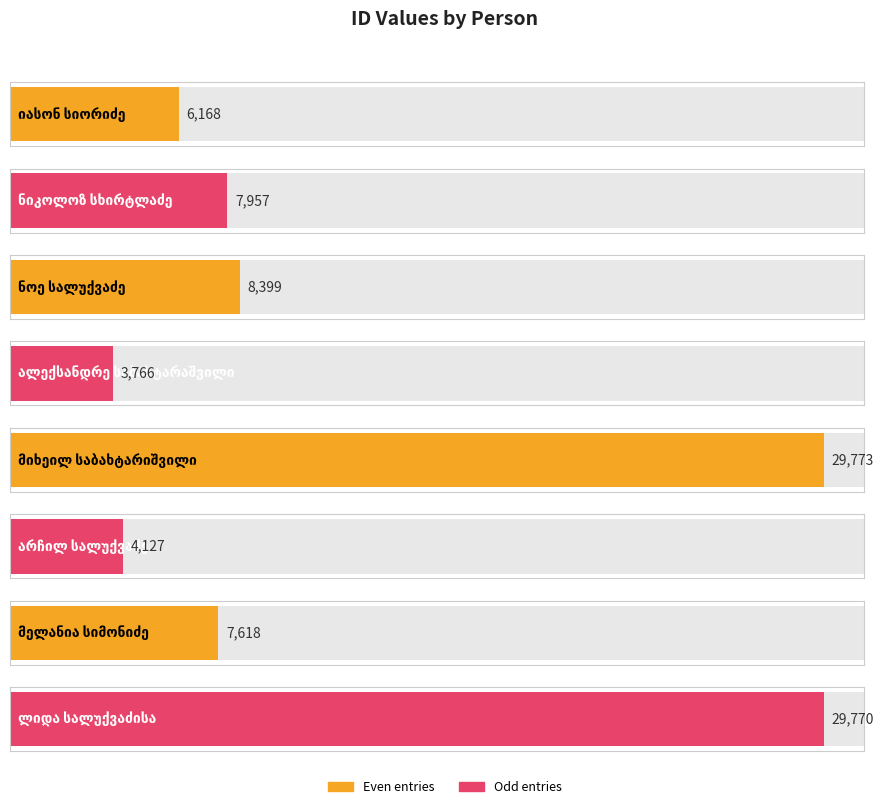

List the labels in order of value, largest first.

მიხეილ საბახტარიშვილი, ლიდა სალუქვაძისა, ნოე სალუქვაძე, ნიკოლოზ სხირტლაძე, მელანია სიმონიძე, იასონ სიორიძე, არჩილ სალუქვაძე, ალექსანდრე საბახტარაშვილი